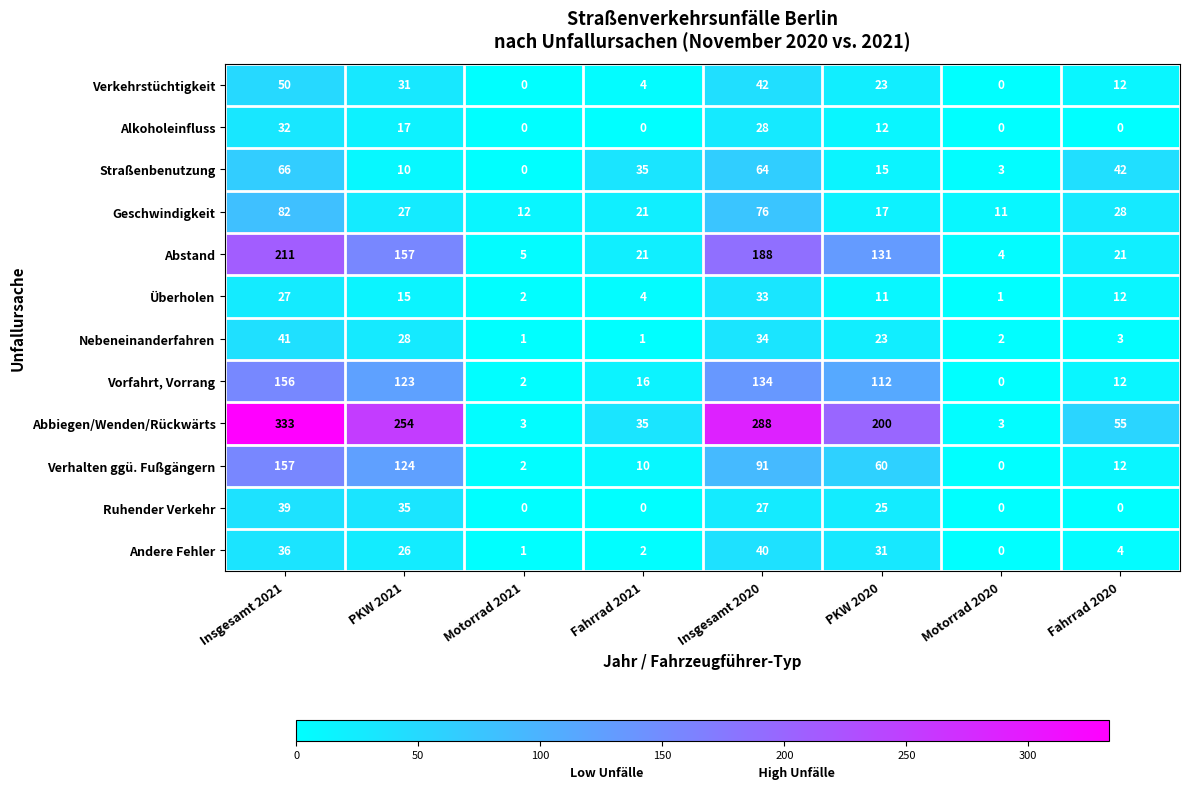

What value does the Straßenbenutzung series have at Fahrrad 2021, to the nearest 5?

35